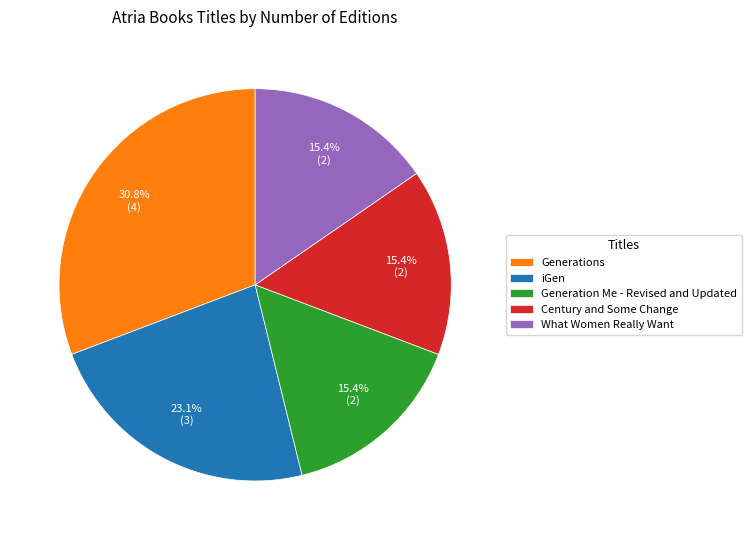

What is the ratio of the value at What Women Really Want to the value at iGen?

0.7